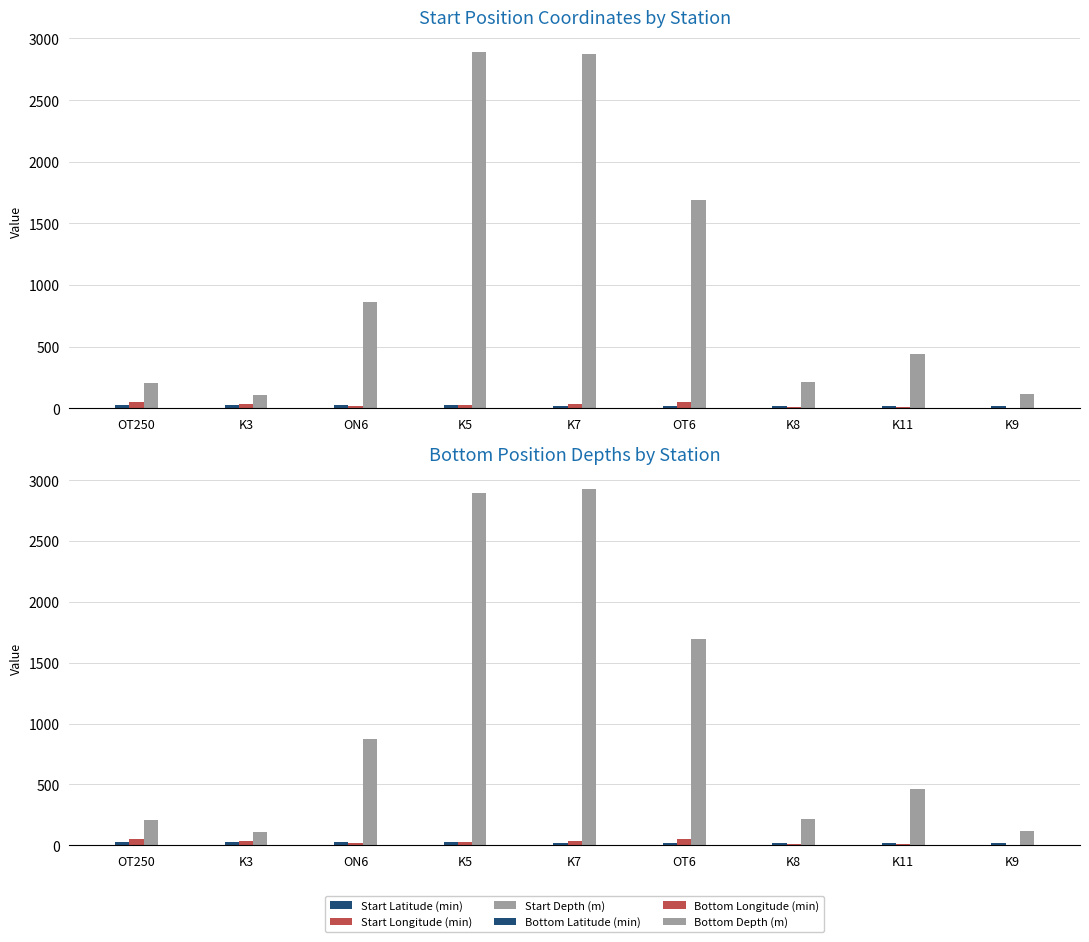

List the series in order of their peak value, lowest first.

Start Latitude (min), Bottom Latitude (min), Bottom Longitude (min), Start Longitude (min), Start Depth (m), Bottom Depth (m)